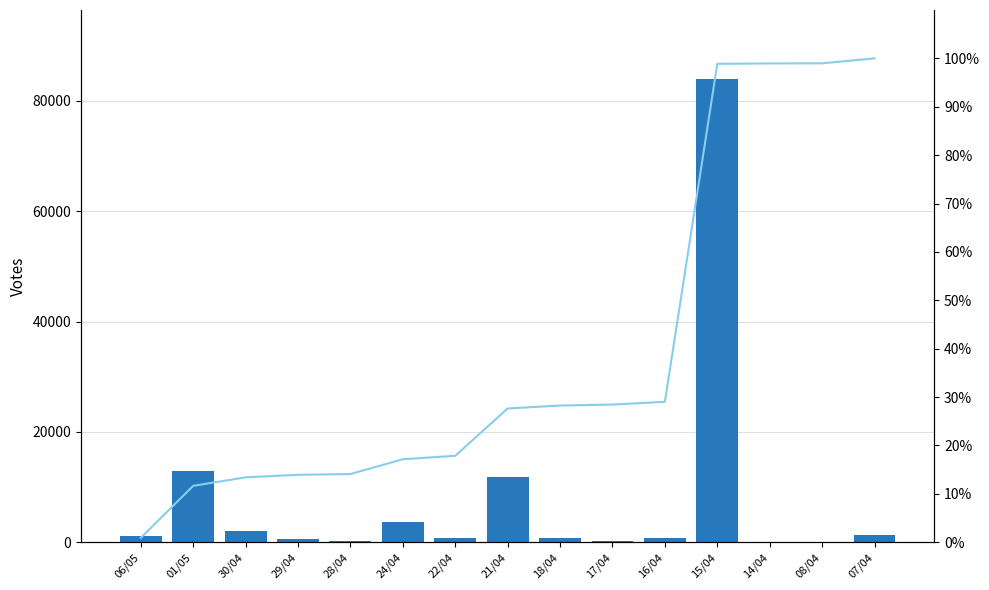

Reading right to left, extract all data points from this chart.

حجم التداول: 1224.0	27.0	105.0	83893.0	684.0	246.0	728.0	11752.0	841.0	3682.0	198.0	621.0	2107.0	12905.0	1081.0
cumulative %: 100.0	99.0	99.0	98.9	29.0	28.4	28.2	27.6	17.8	17.1	14.1	13.9	13.4	11.6	0.9